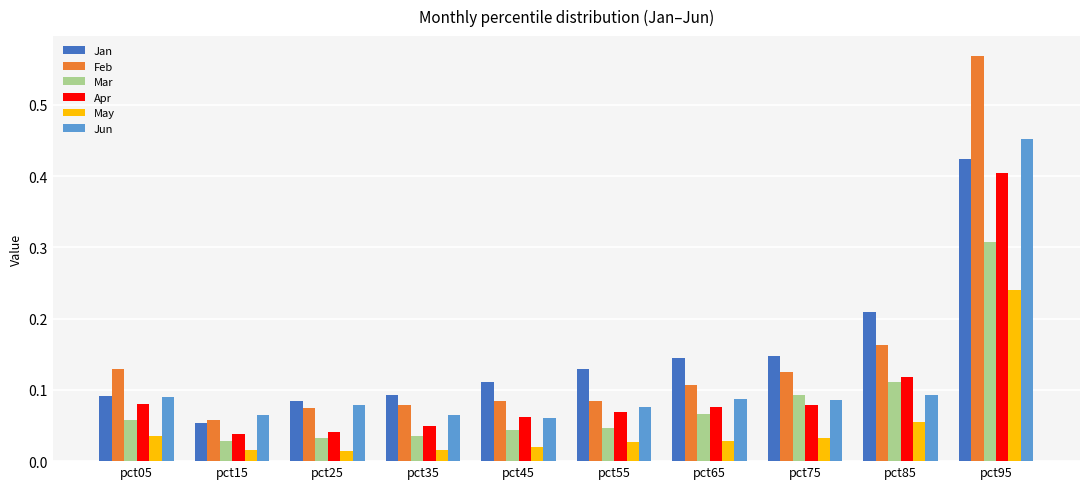

Are the bars horizontal?

No